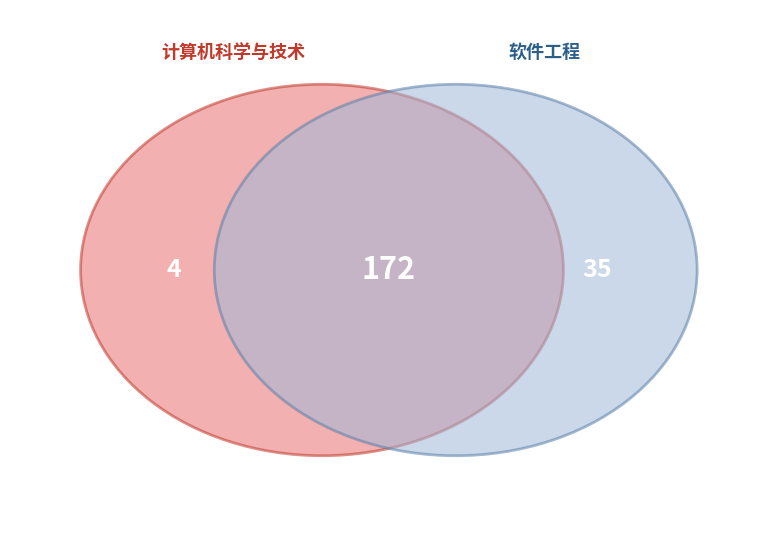

Between 软件工程 and 计算机科学与技术, which is larger?

软件工程